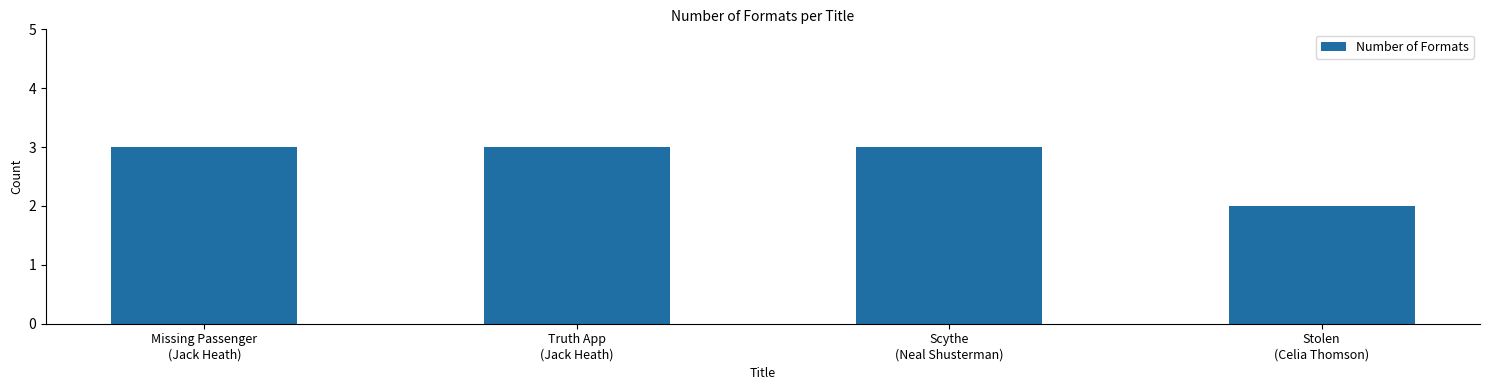

What is the label of the 3rd bar from the left?

Scythe
(Neal Shusterman)